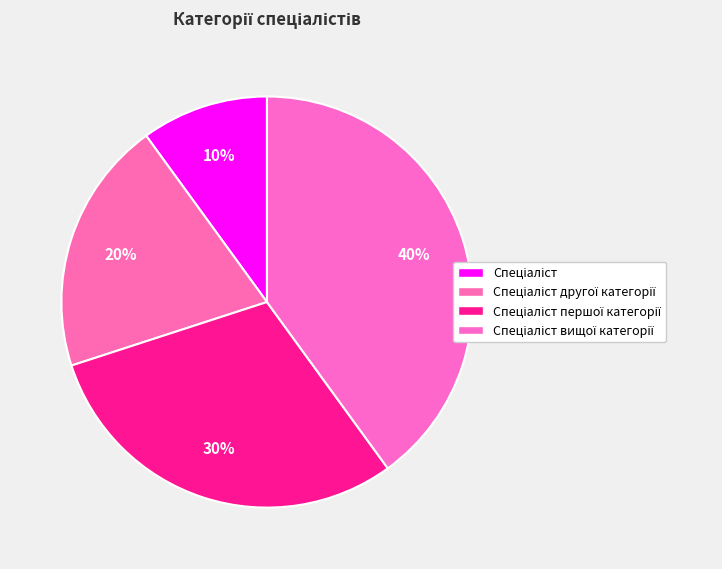

Which has a higher value, Спеціаліст другої категорії or Спеціаліст вищої категорії?

Спеціаліст вищої категорії